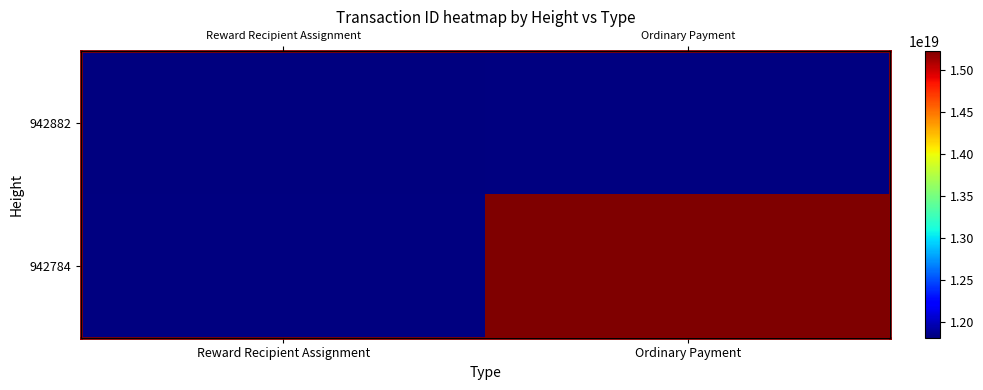

What is the minimum value for 942882?

11817766466246307840.0